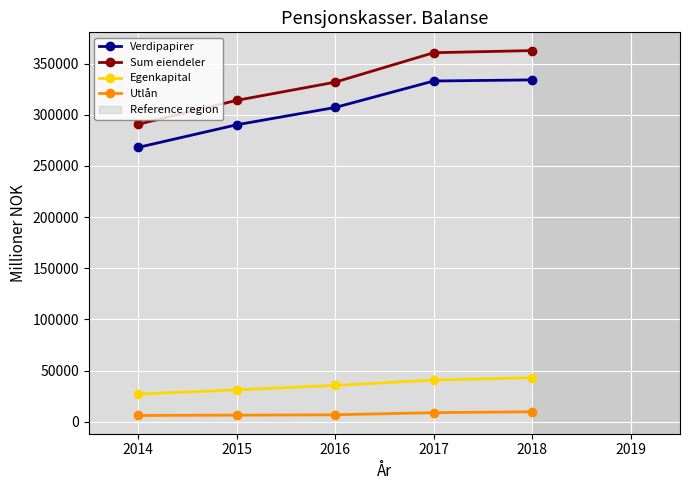

At 2014, list the series in order from largest to smallest.

Sum eiendeler, Verdipapirer, Egenkapital, Utlån